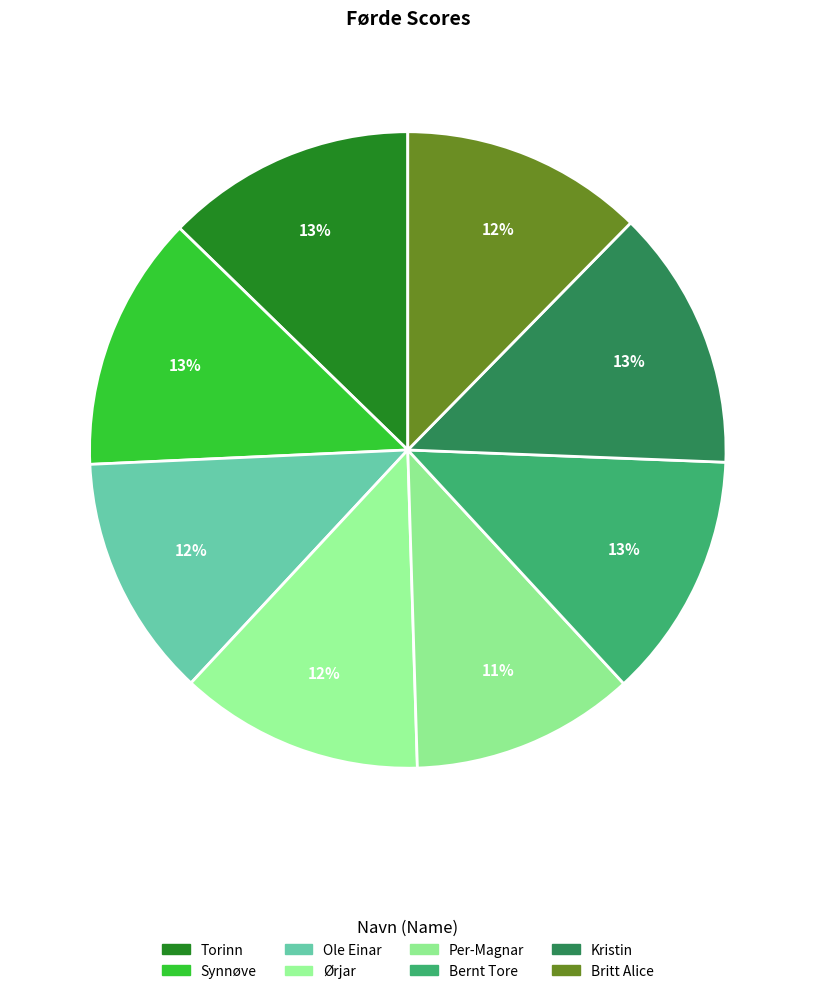

What percentage is the Ørjar slice, to the nearest percent?

12%